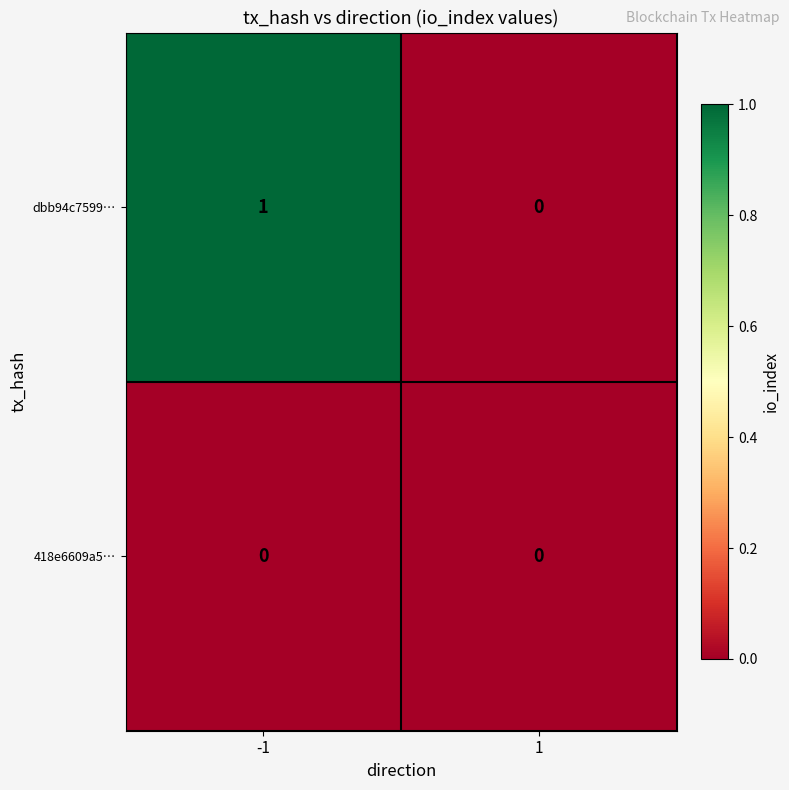

Is the value of dbb94c7599… at -1 greater than the value of 418e6609a5… at -1?

Yes